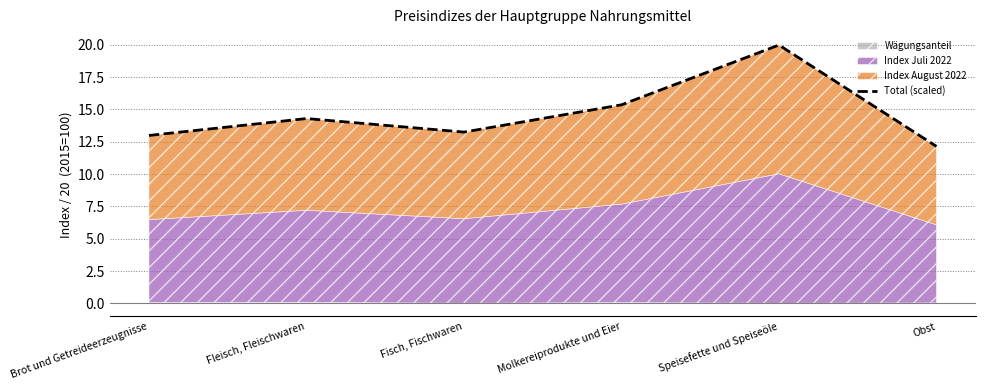

Rank the categories by value from highest to lowest.

Speisefette und Speiseöle, Molkereiprodukte und Eier, Fleisch, Fleischwaren, Fisch, Fischwaren, Brot und Getreideerzeugnisse, Obst